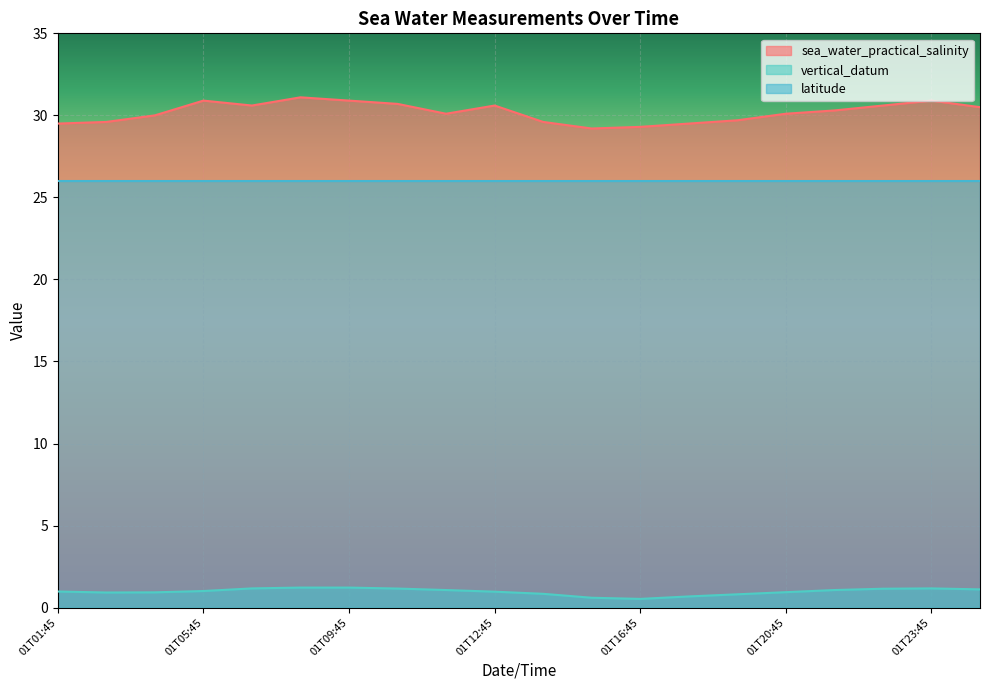

Which series has the largest range (max minus min)?

sea_water_practical_salinity